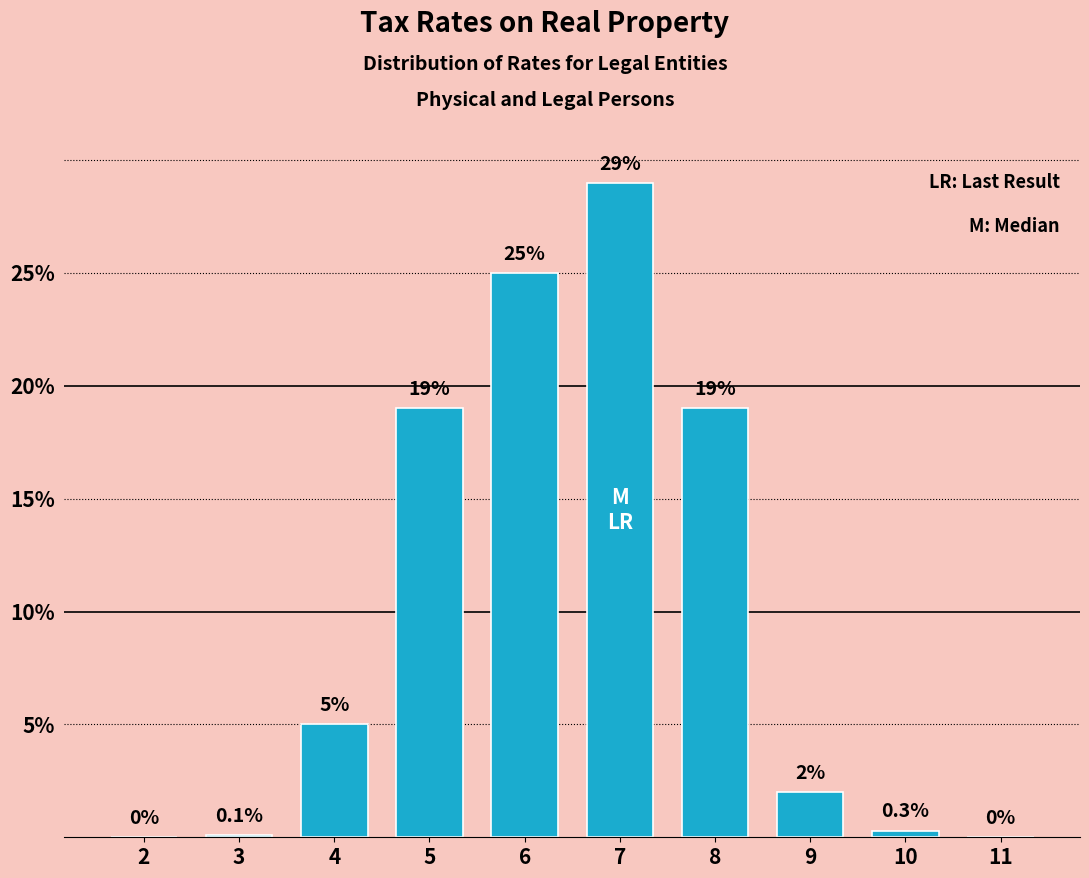

Reading left to right, transcribe all the data shown in this chart.

2=0.0	3=0.1	4=5.0	5=19.0	6=25.0	7=29.0	8=19.0	9=2.0	10=0.3	11=0.0